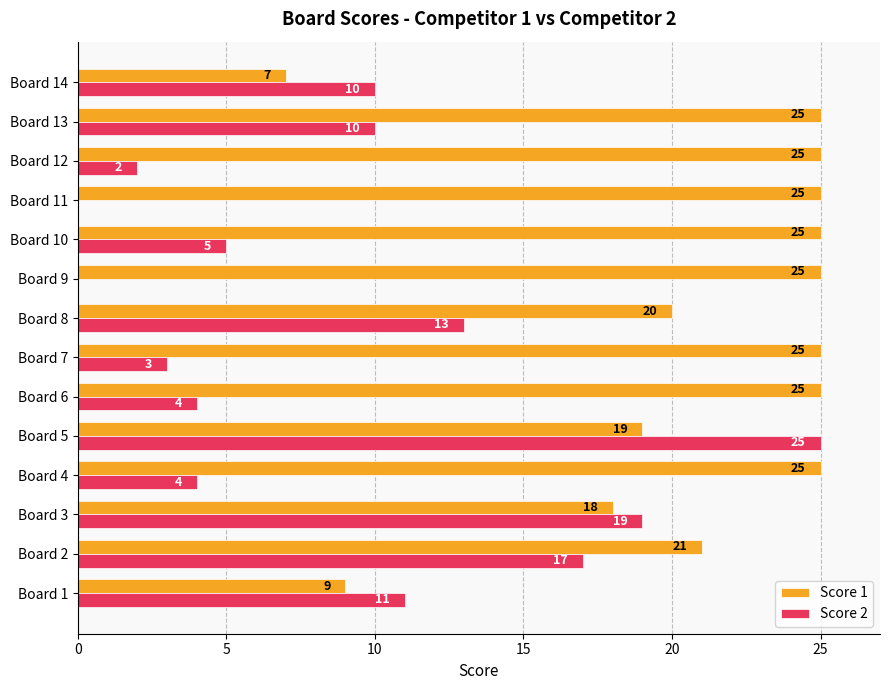

Is it true that Score 1 equals 20 at Board 8?

True